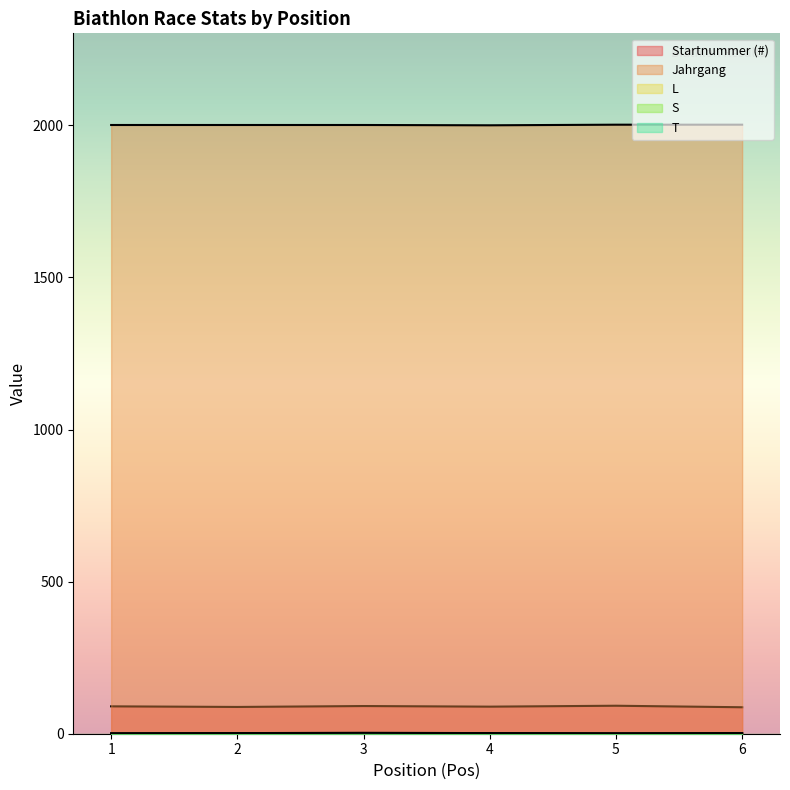

Reading left to right, list all the values displayed in this chart.

Startnummer (#): 90	88	91	89	92	87
Jahrgang: 2001	2001	2001	2000	2002	2002
L: 1	1	2	0	1	1
S: 0	1	1	2	0	1
T: 1	2	3	2	1	2